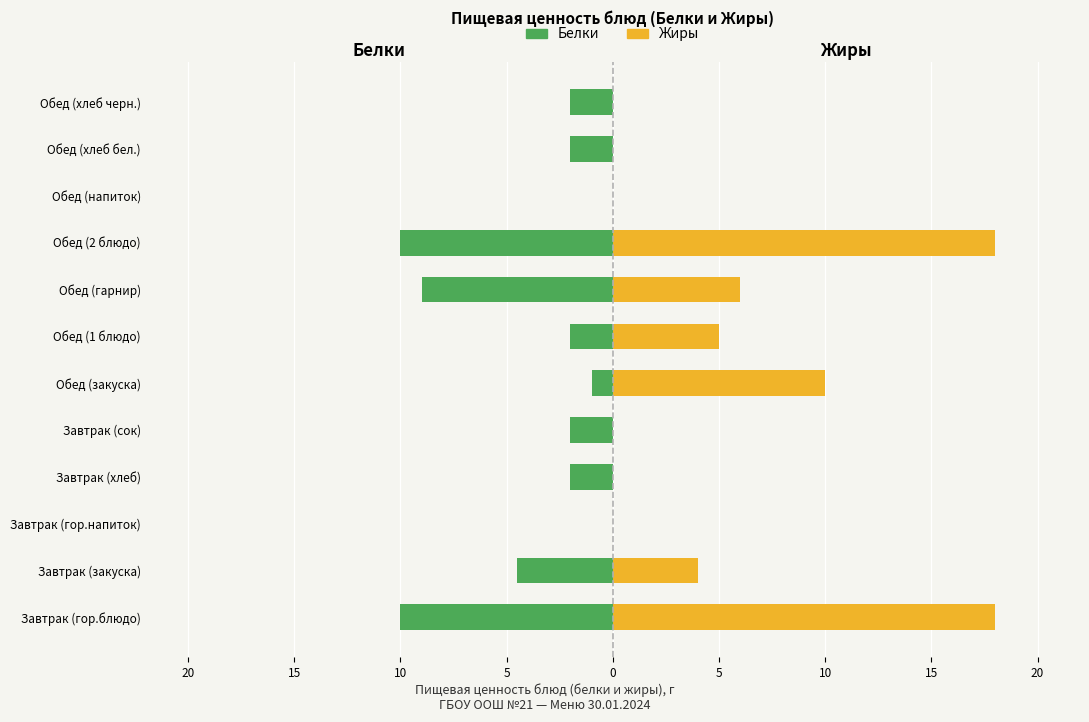

What are all the series names shown in the legend?

Белки, Жиры